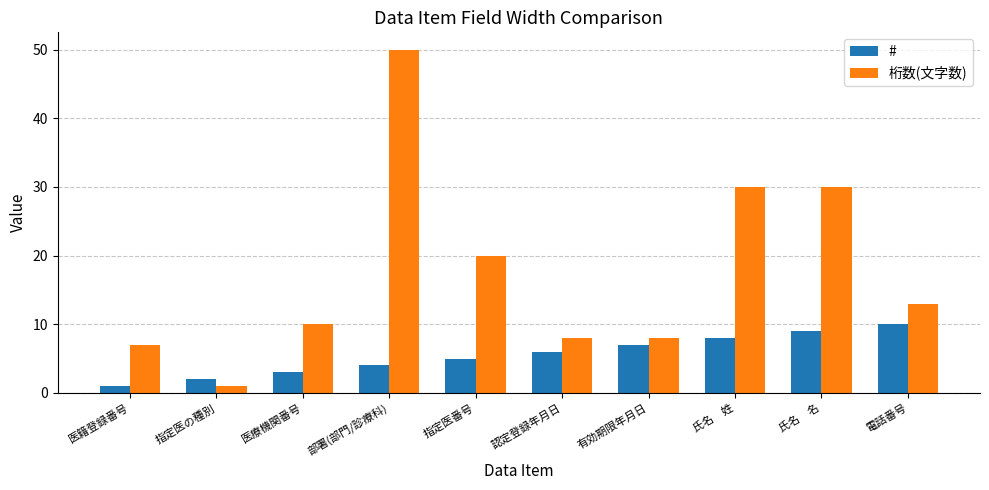

What is the approximate value of # at 部署(部門/診療科)?

4